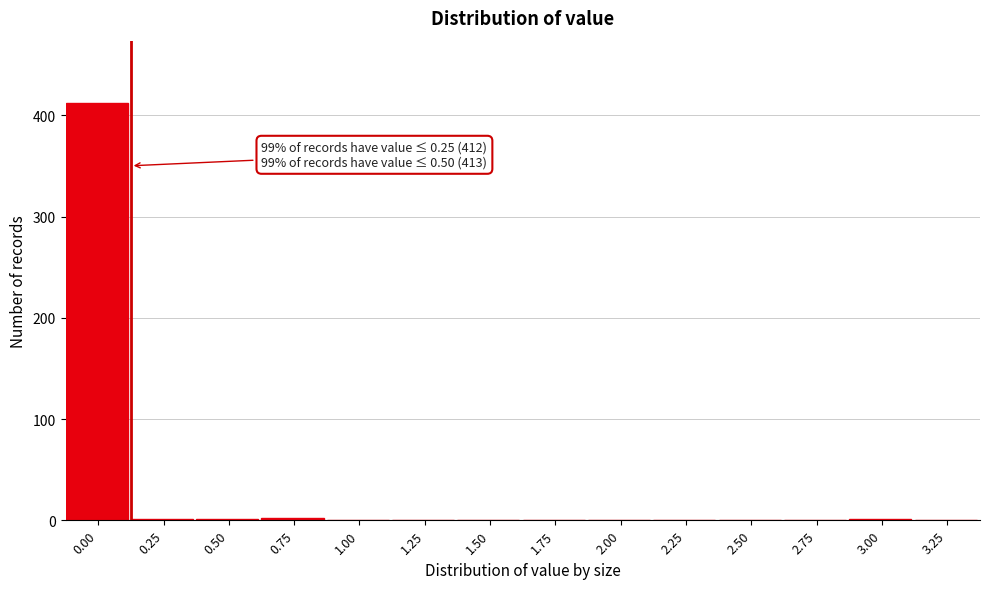

What is the sum of all values?

417